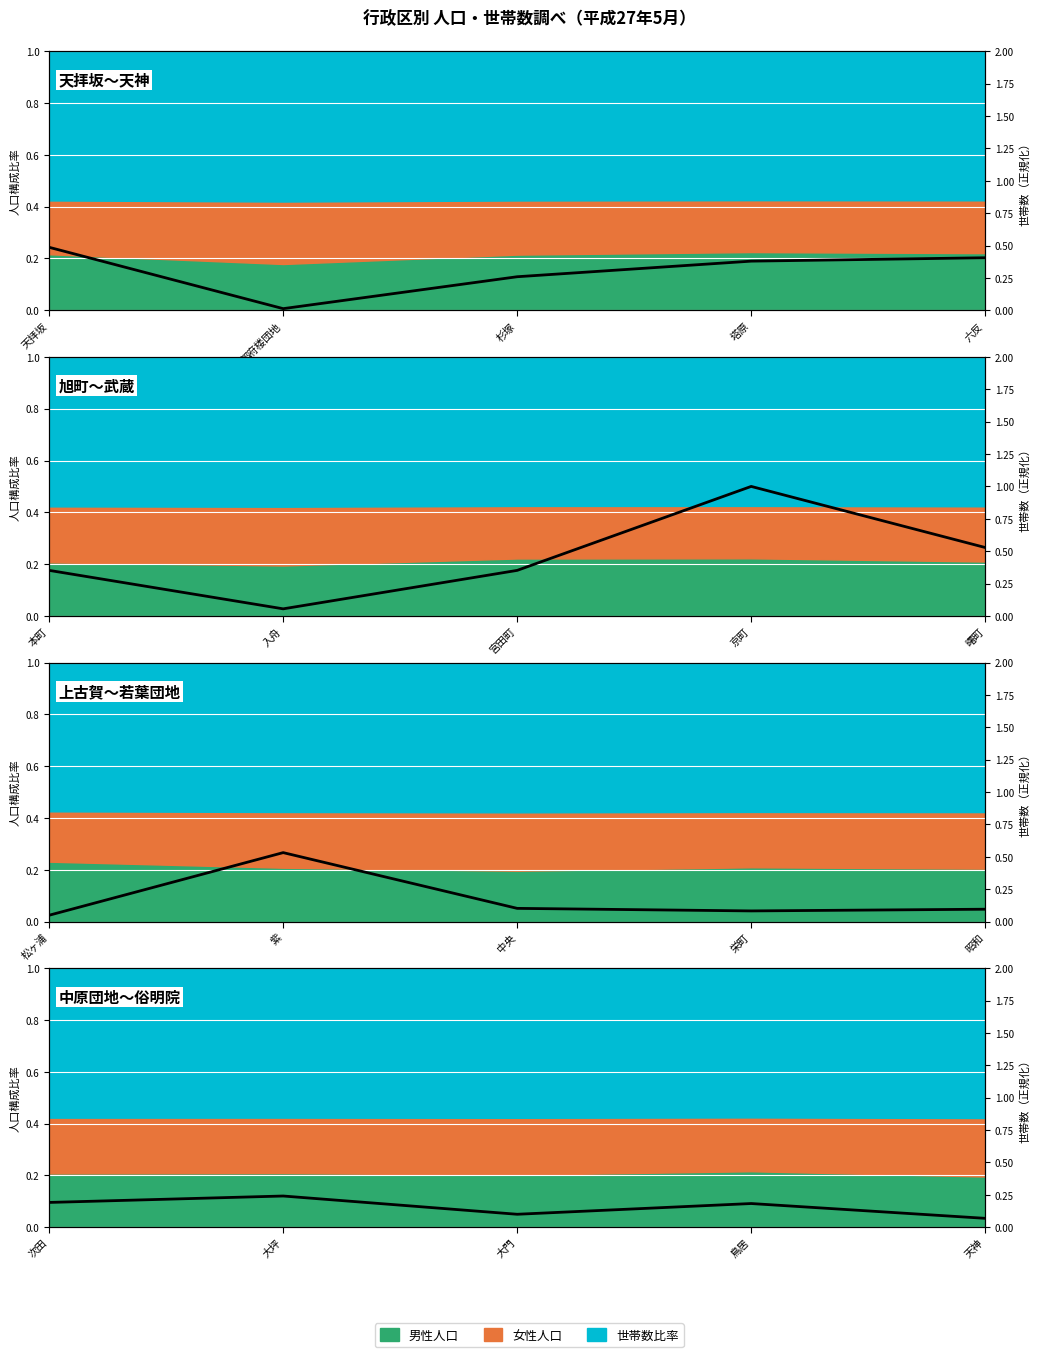

Does the chart display data point markers on the line(s)?

No